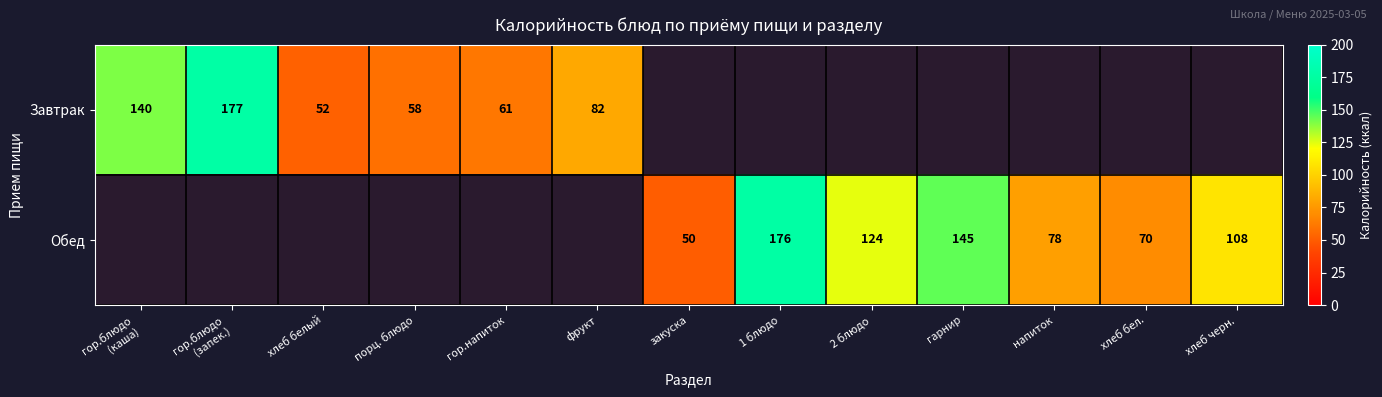

What is the minimum value shown in the chart?

50.0